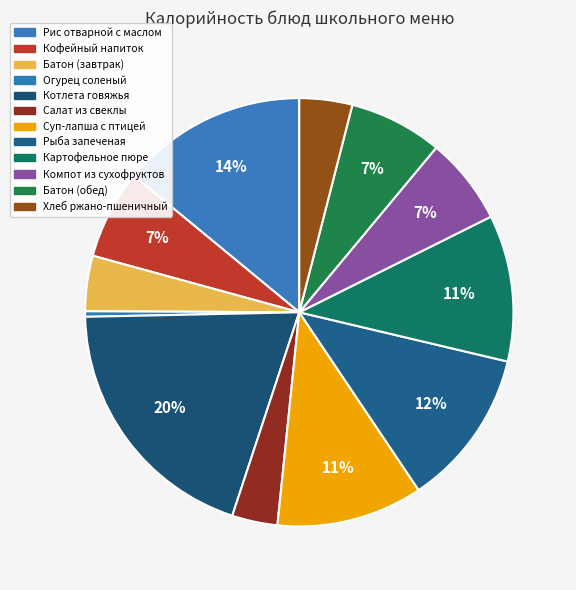

What is the largest slice in the pie chart?

Котлета говяжья